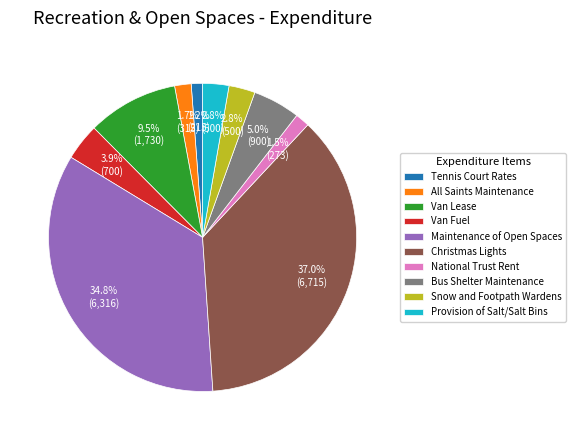

The Bus Shelter Maintenance slice represents 5% of the pie. True or false?

True